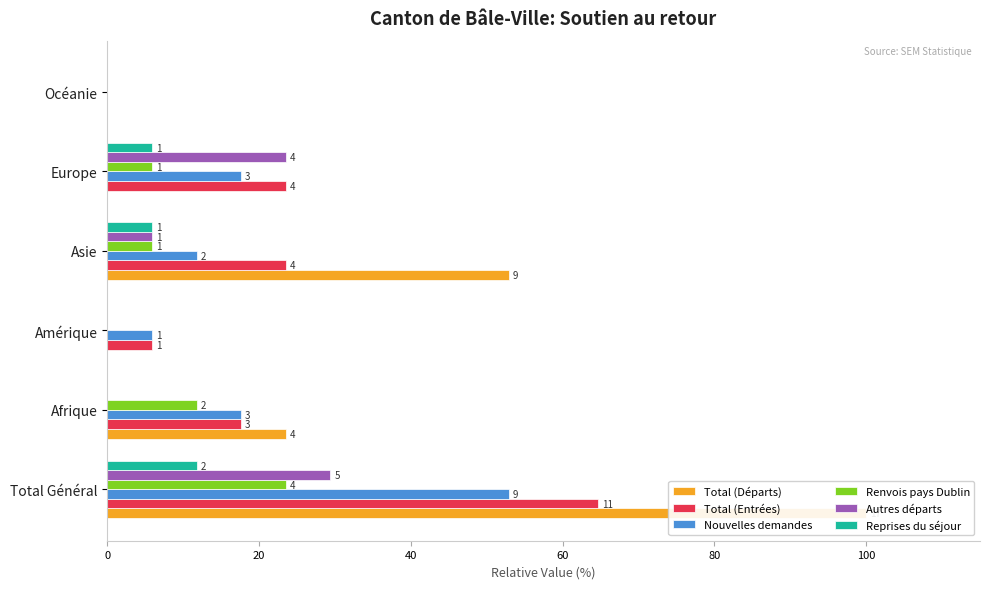

What is the difference between the Autres départs values at Afrique and Asie?

5.9